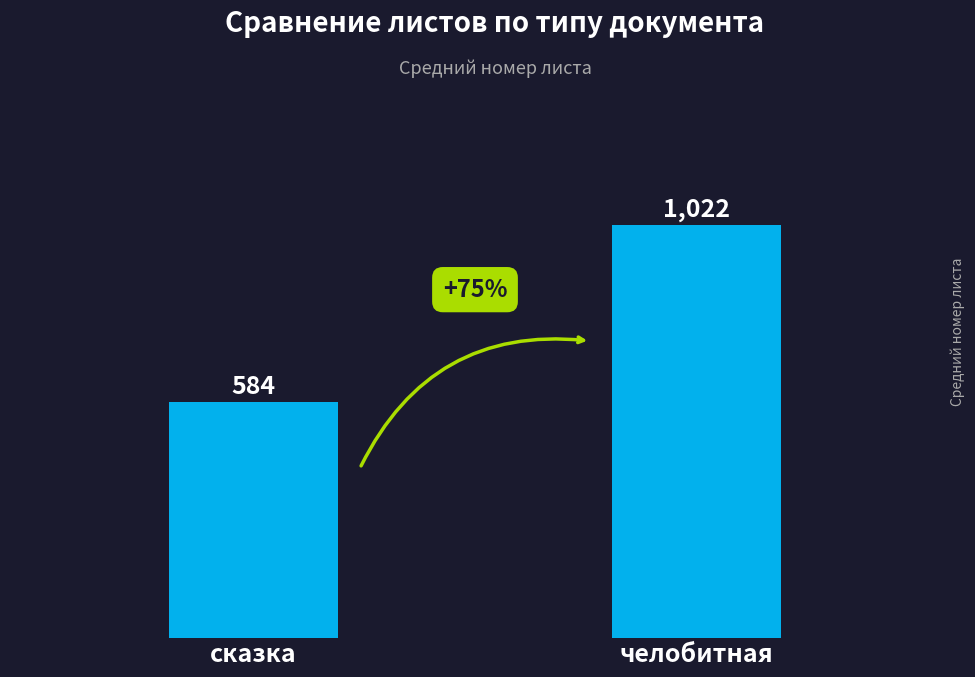

List the labels in order of value, largest first.

челобитная, сказка